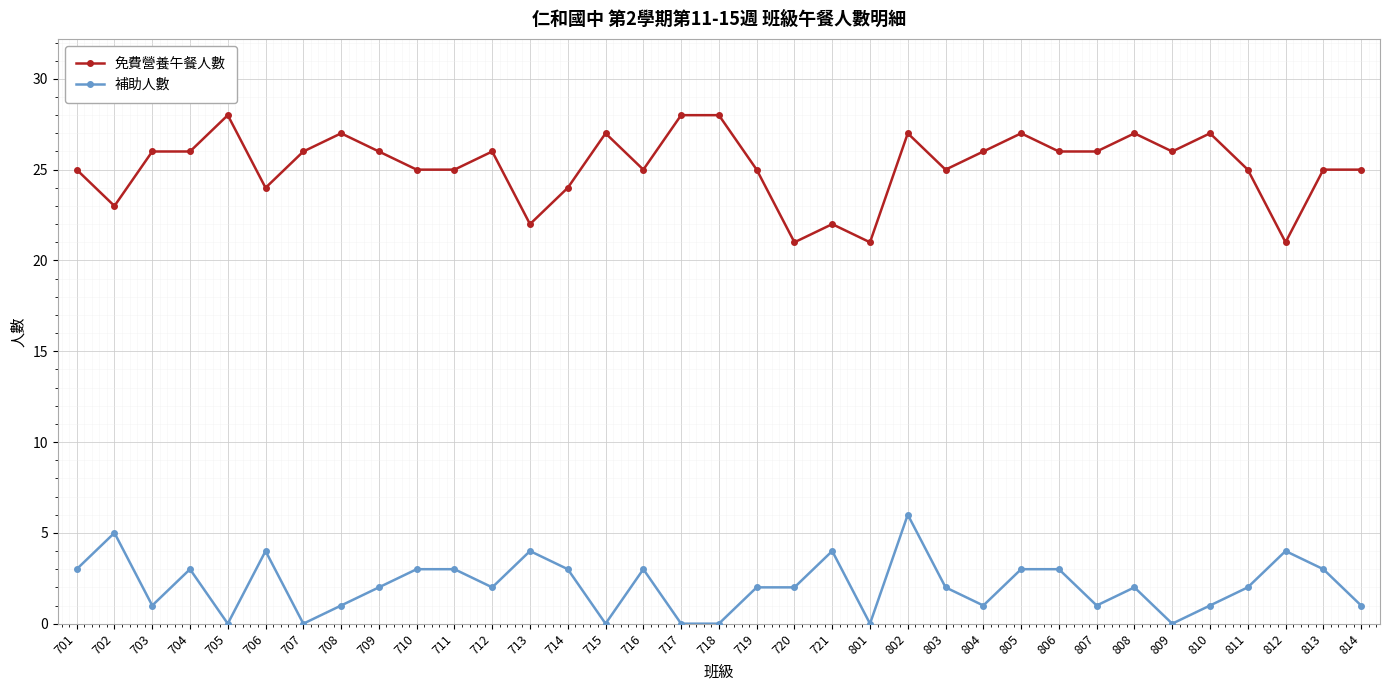

The value of 補助人數 at 706 is 4. True or false?

True